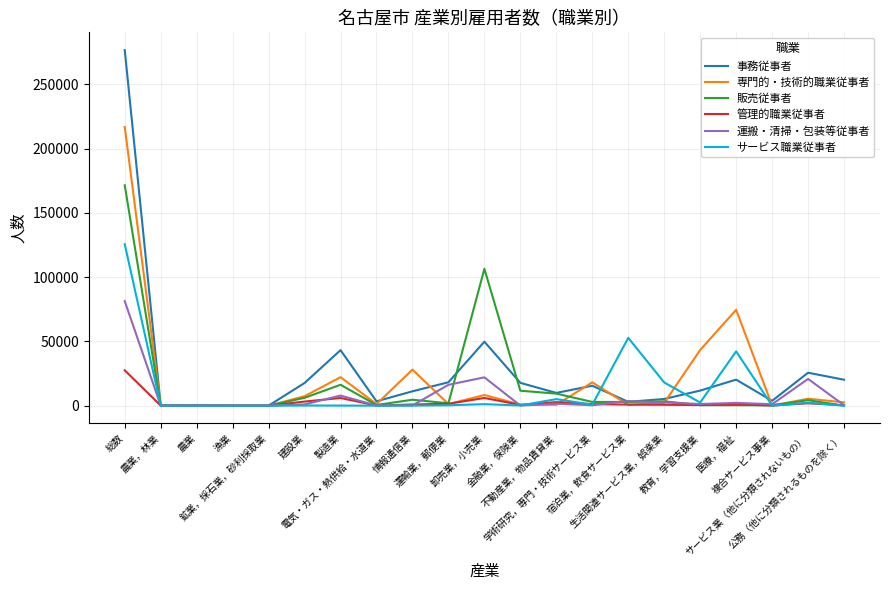

Which series has the widest spread of values?

事務従事者